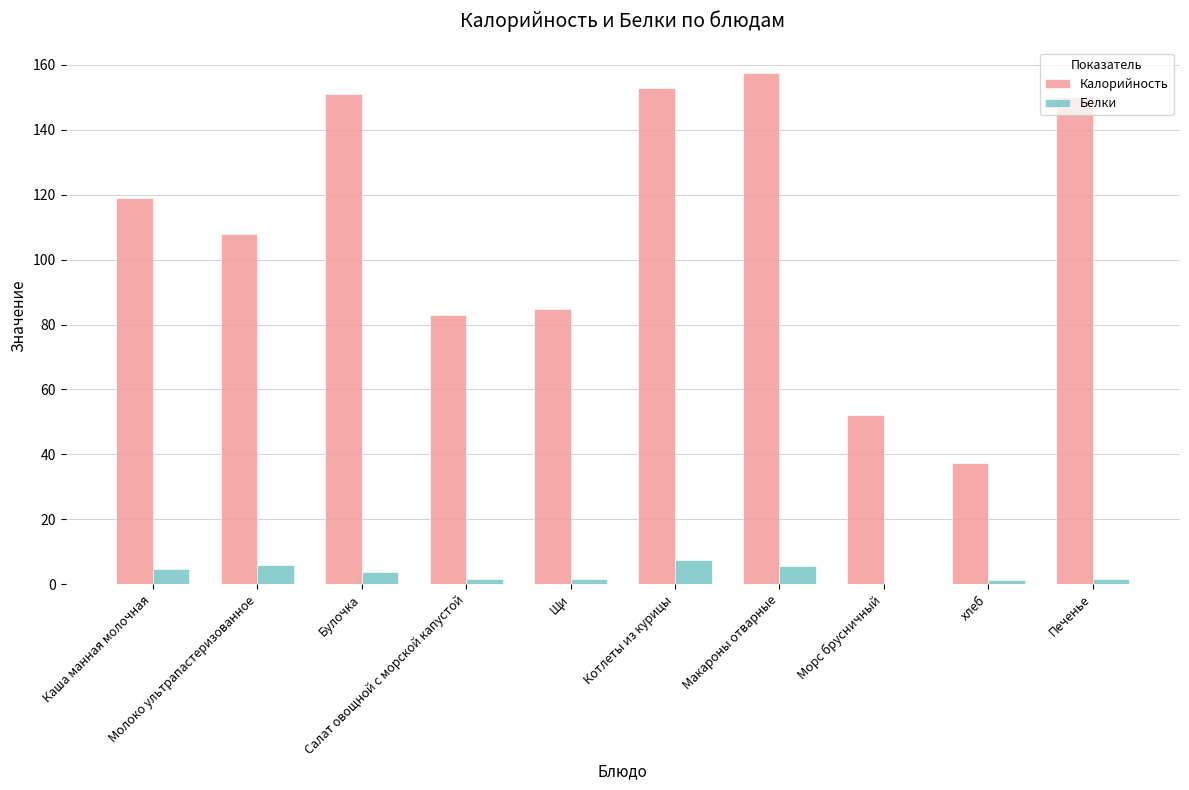

Which series has the widest spread of values?

Калорийность